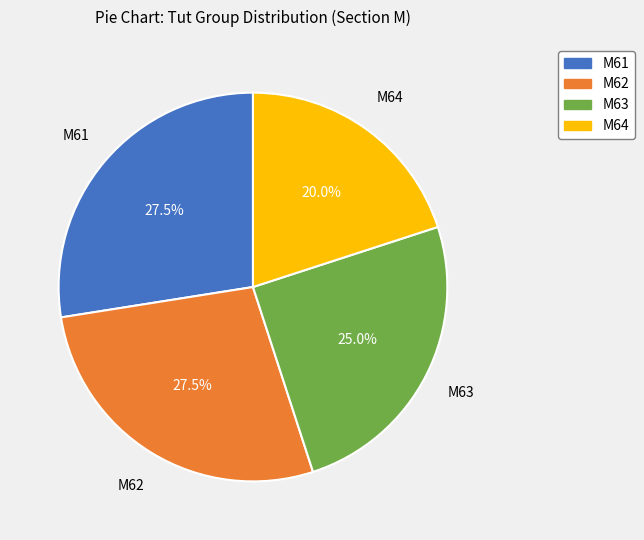

Count the number of slices in the pie.

4